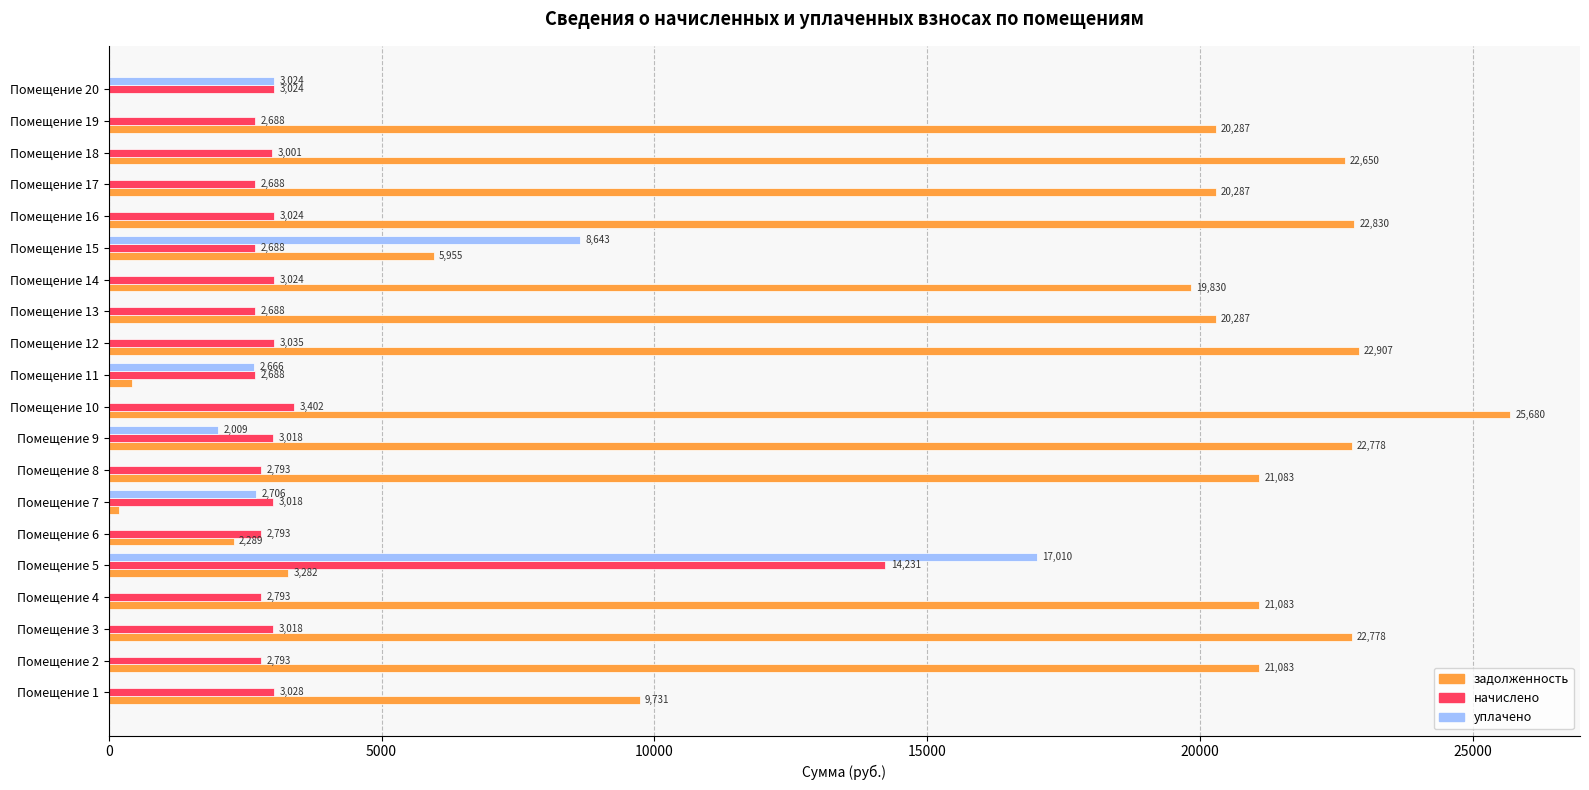

What is the approximate value of задолженность at Помещение 19?

20287.2